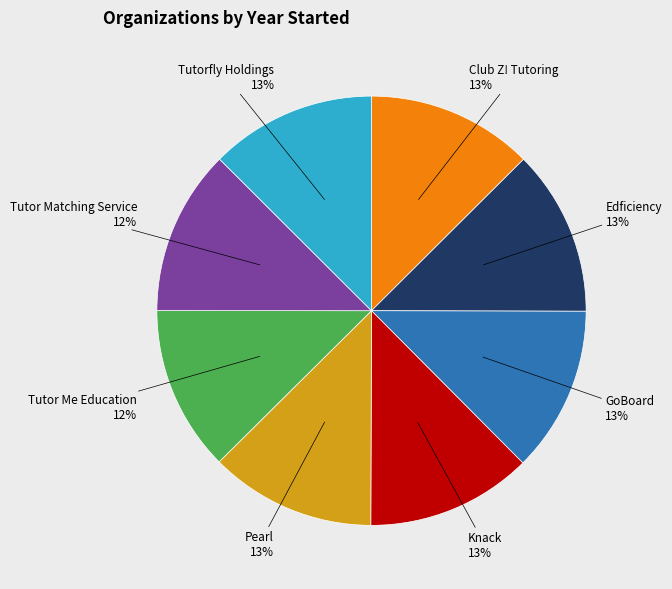

To the nearest percent, what is the average slice percentage?

12%